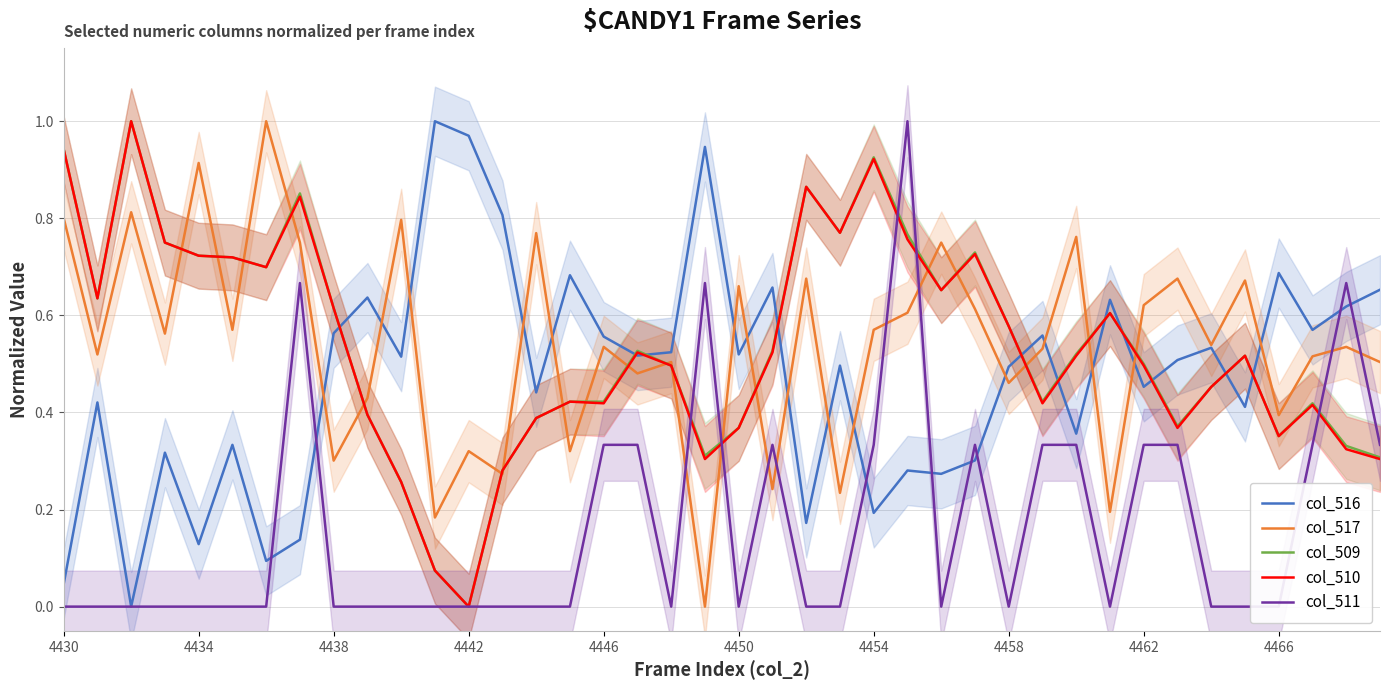

What is the total value across all series at 25?

3.4